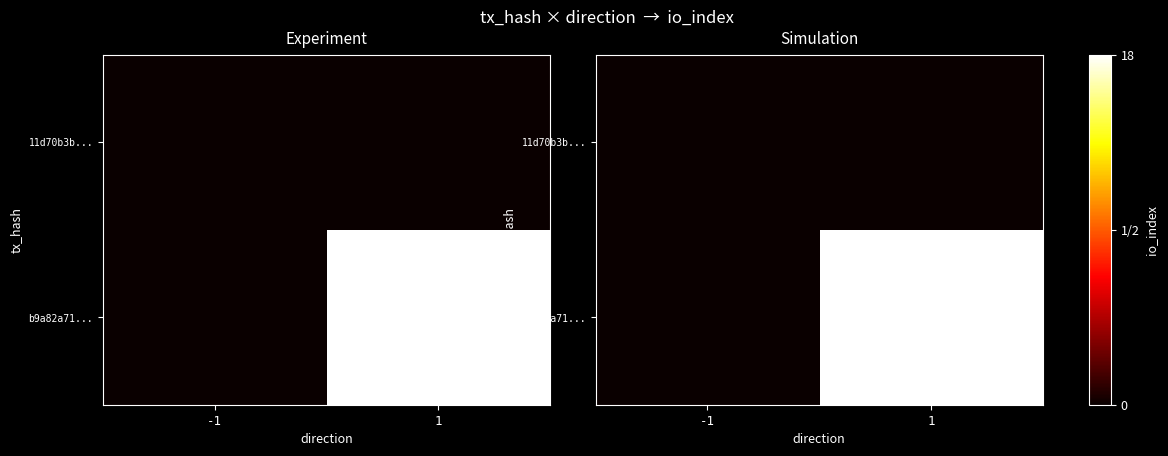

How many values in b9a82a71... are above zero?

1